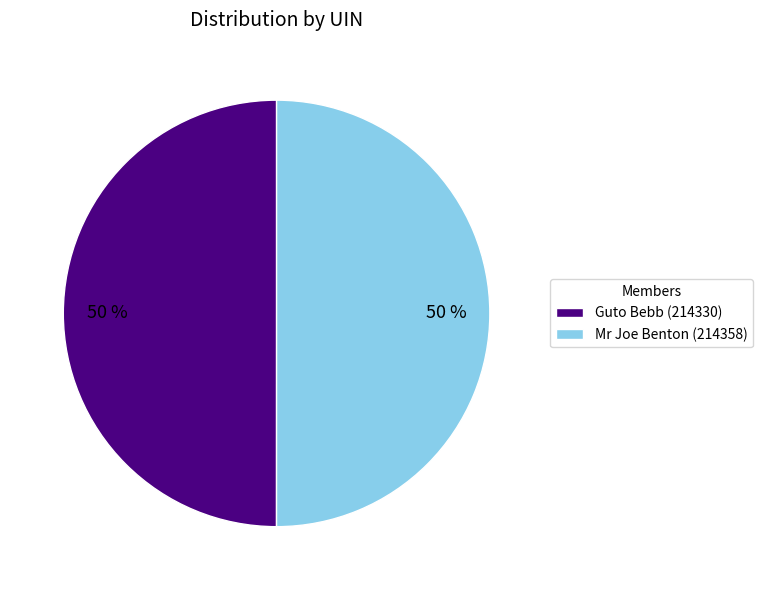

To the nearest percent, what percentage of the pie is Mr Joe Benton (214358)?

50%